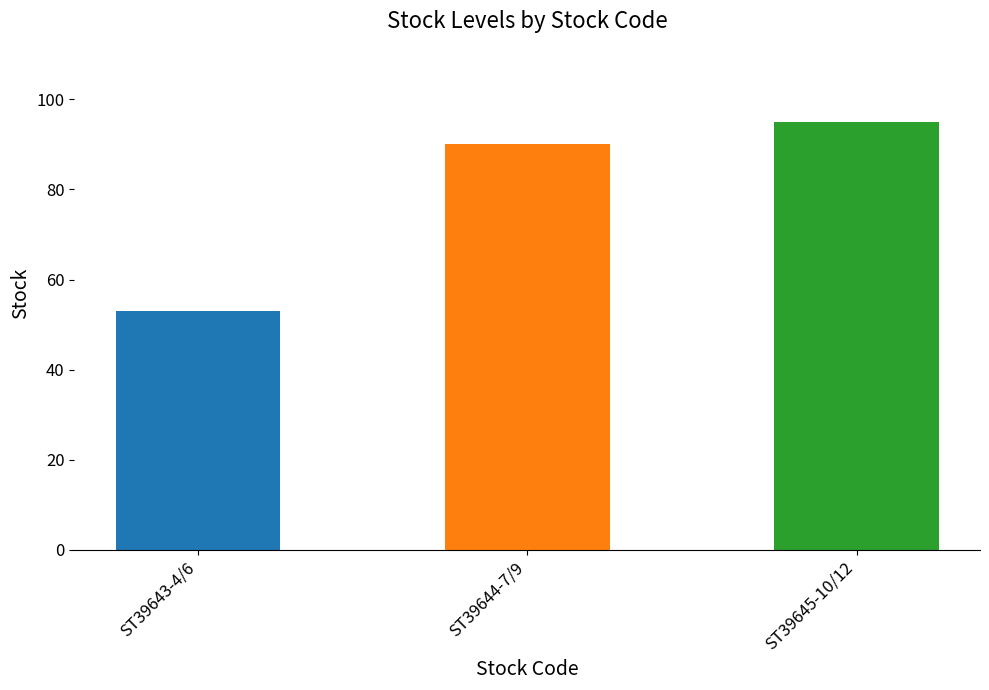

How many categories are shown in the chart?

3